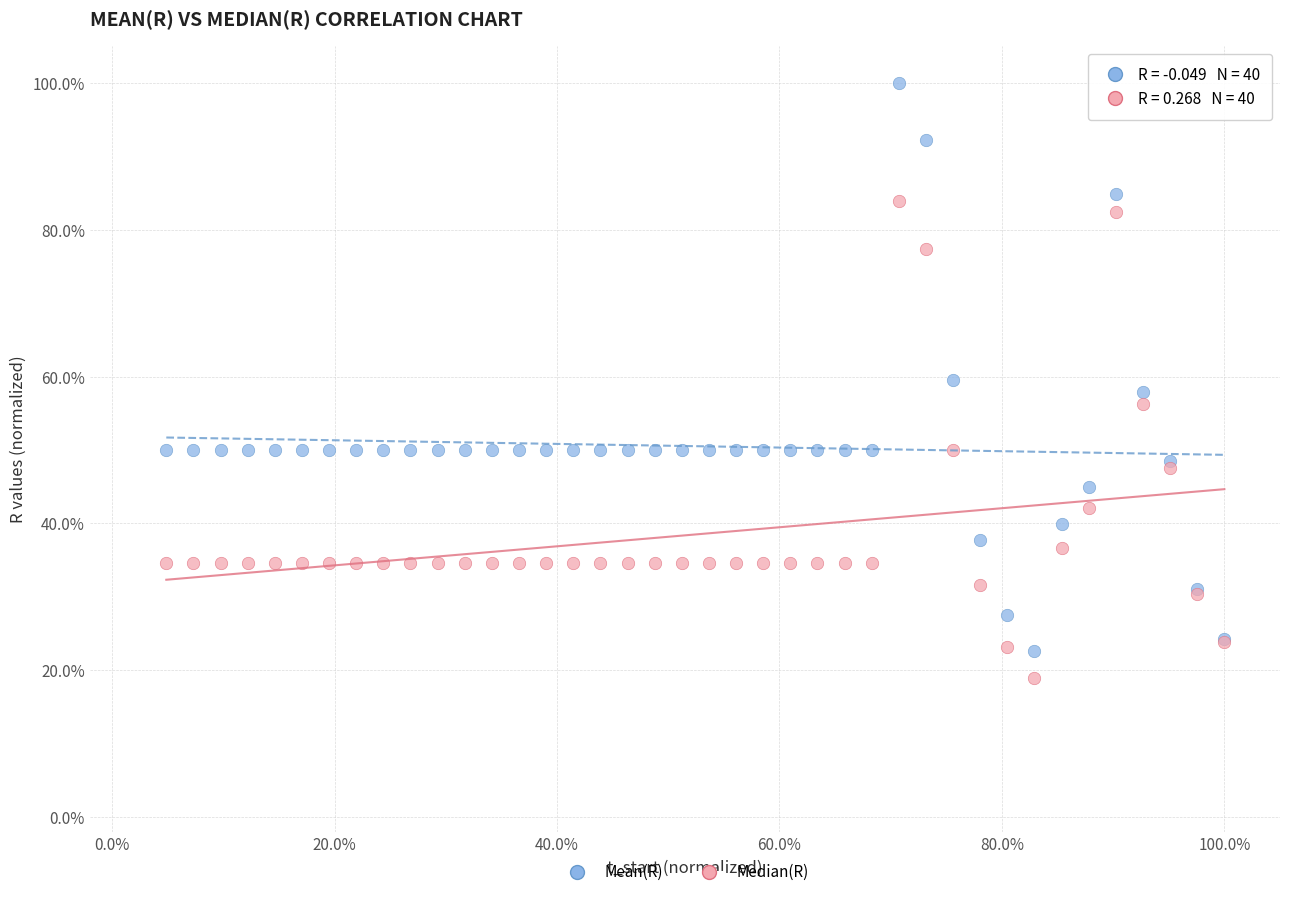

What are all the series names shown in the legend?

Mean(R), Median(R)